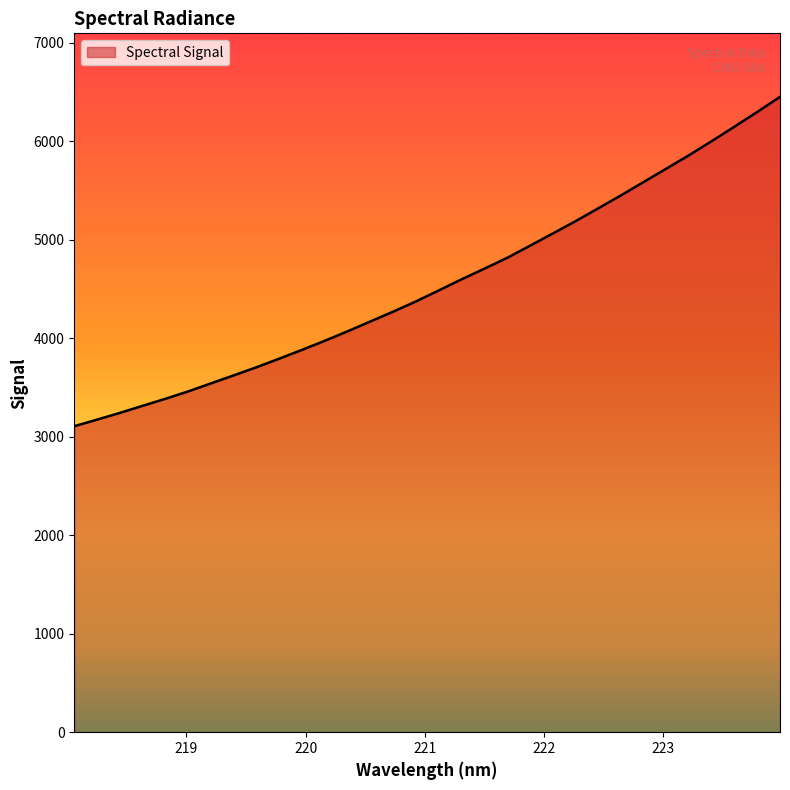

What is the greatest value displayed?

6450.0